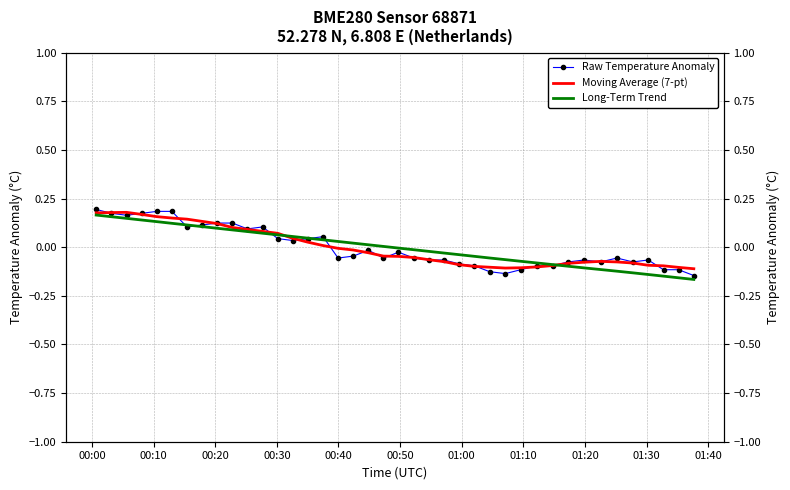

List the series in order of their peak value, lowest first.

Long-Term Trend, Moving Average (7-pt), Raw Temperature Anomaly